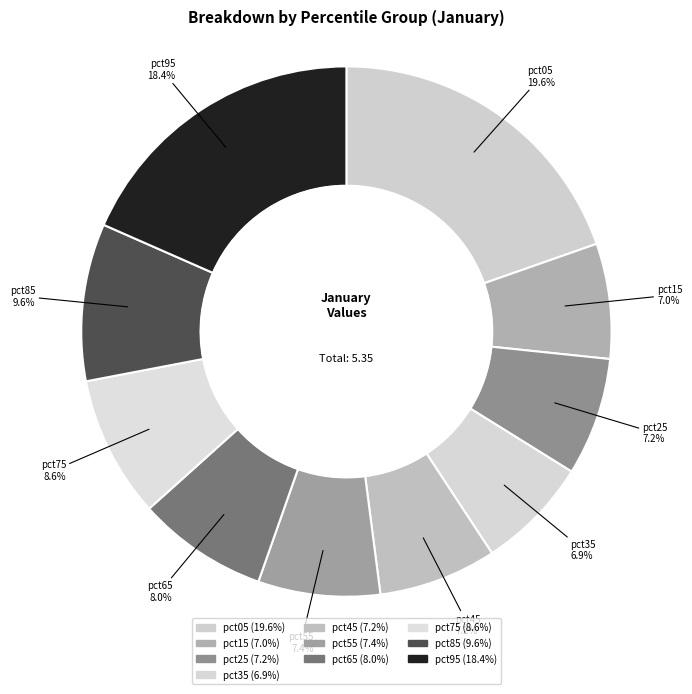

Count the number of slices in the pie.

10